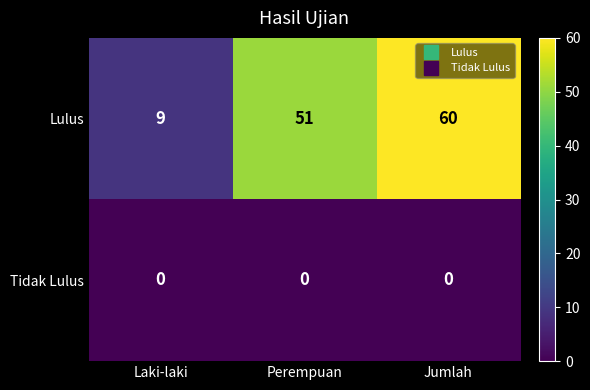

Rank the series by their average value, from lowest to highest.

Tidak Lulus, Lulus